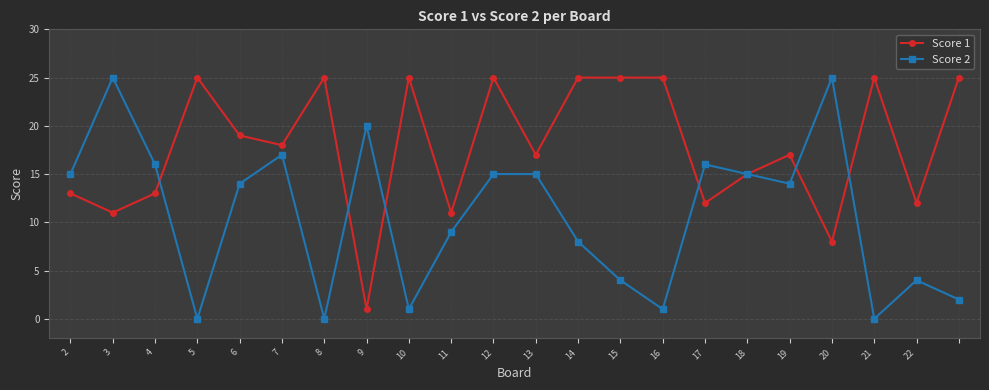

What is the sum of all Score 1 values?

392